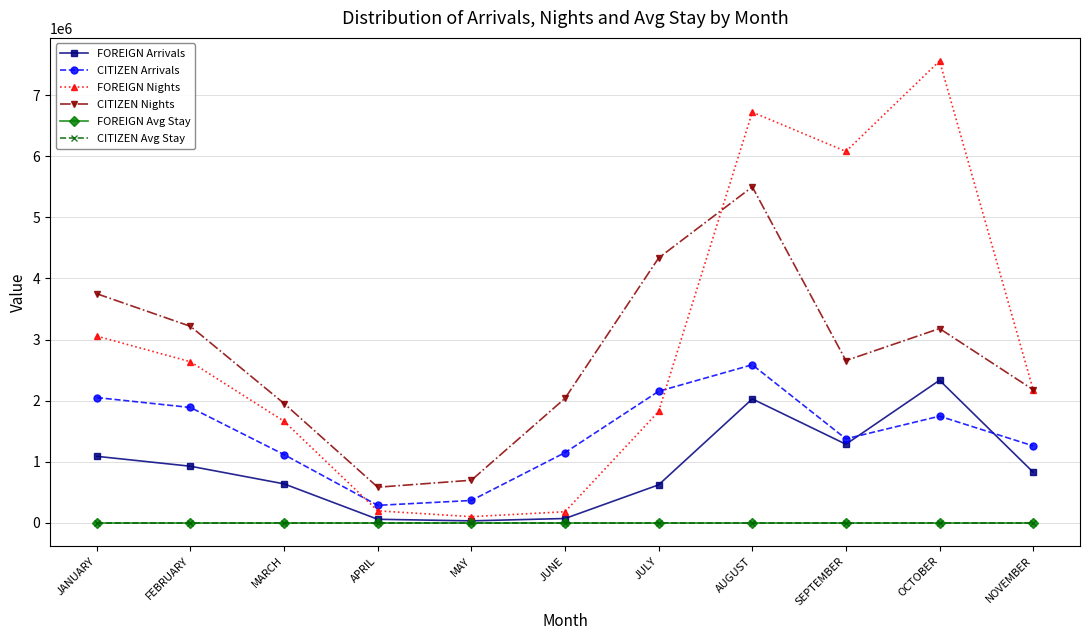

What are all the series names shown in the legend?

FOREIGN Arrivals, CITIZEN Arrivals, FOREIGN Nights, CITIZEN Nights, FOREIGN Avg Stay, CITIZEN Avg Stay